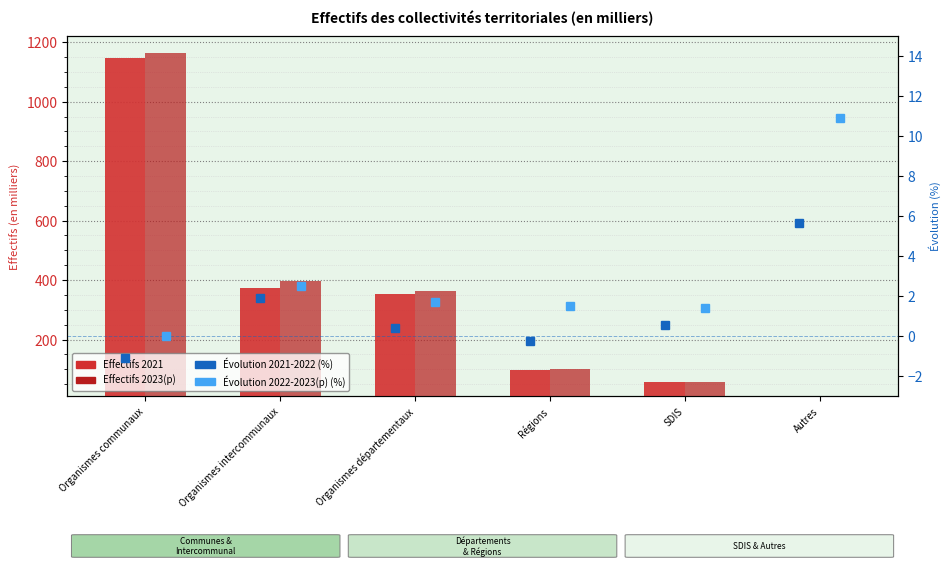

What is the label of the 4th bar from the left?

Régions